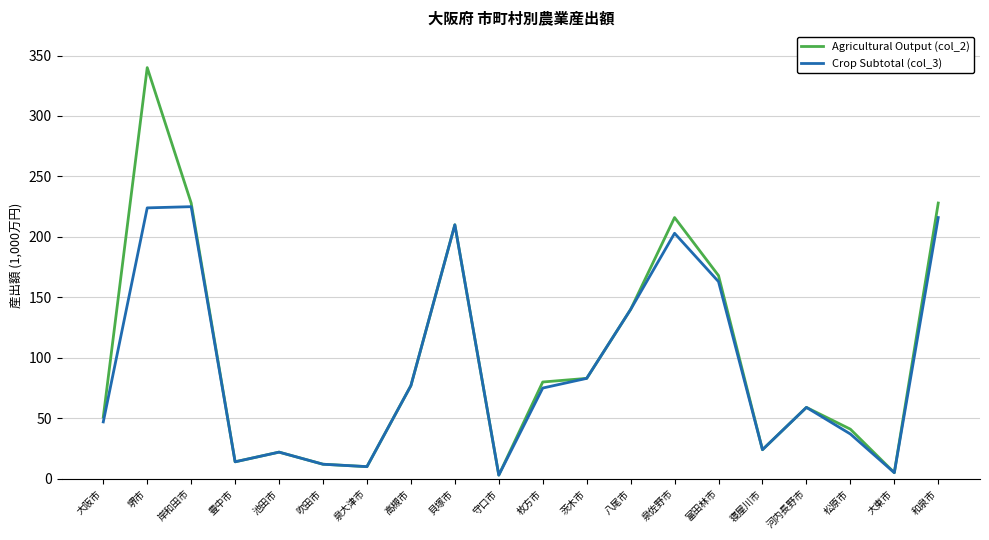

What position from the left is 泉佐野市?

14